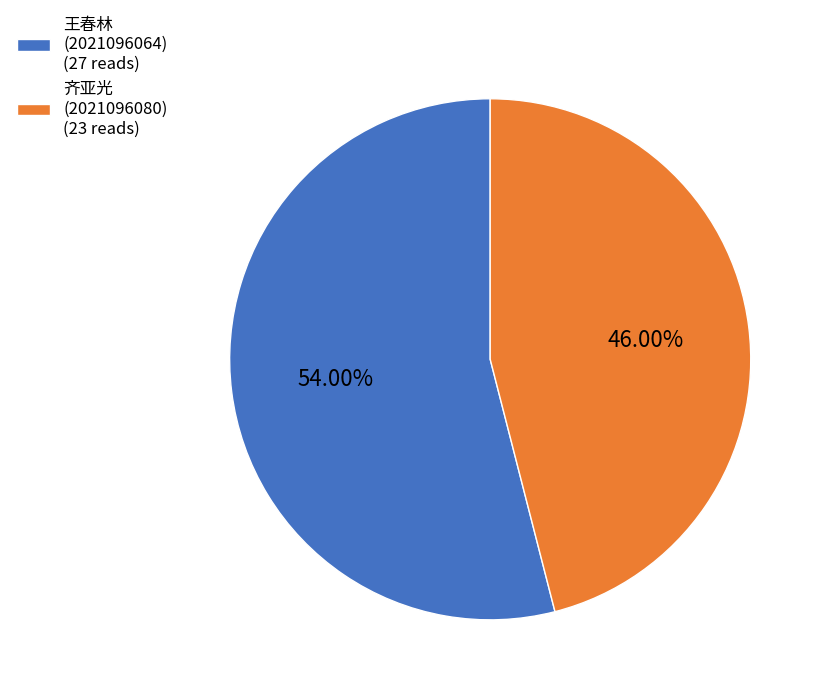

Is there any slice that represents more than half of the pie?

Yes